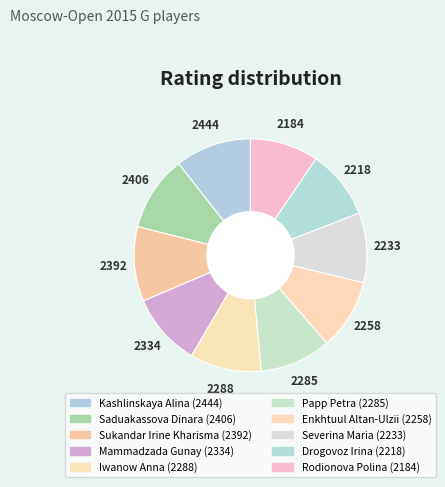

To the nearest percent, what percentage of the pie is Severina Maria?

10%